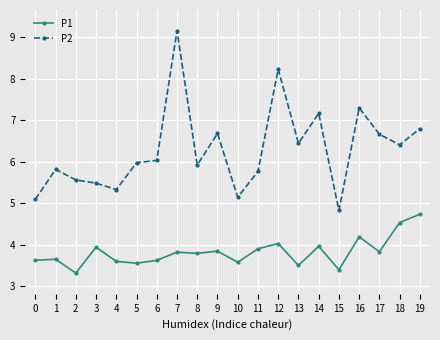

True or false: P2 and P1 cross at least once.

False